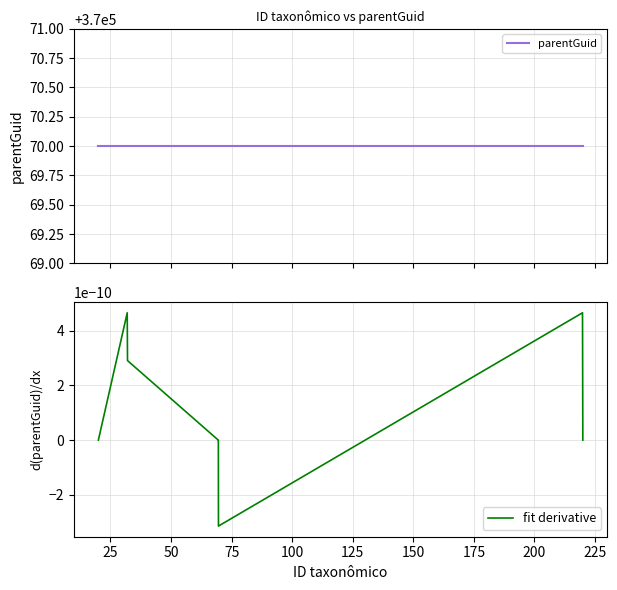

What is the total value across all series at 50?

370070.0